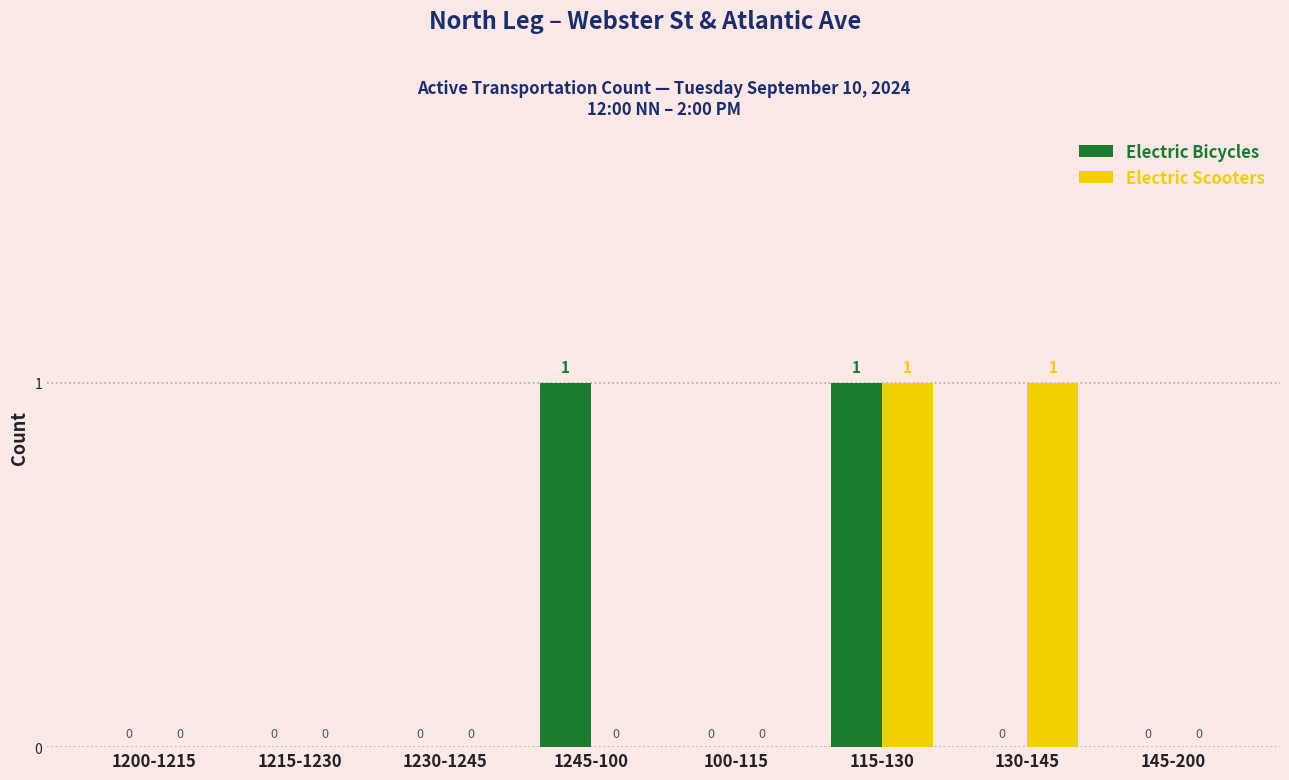

The value of Electric Scooters at 1245-100 is 0. True or false?

True